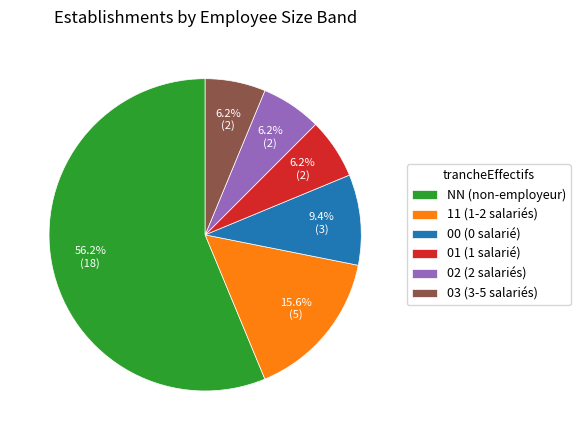

To the nearest percent, what portion does 03 represent?

6%